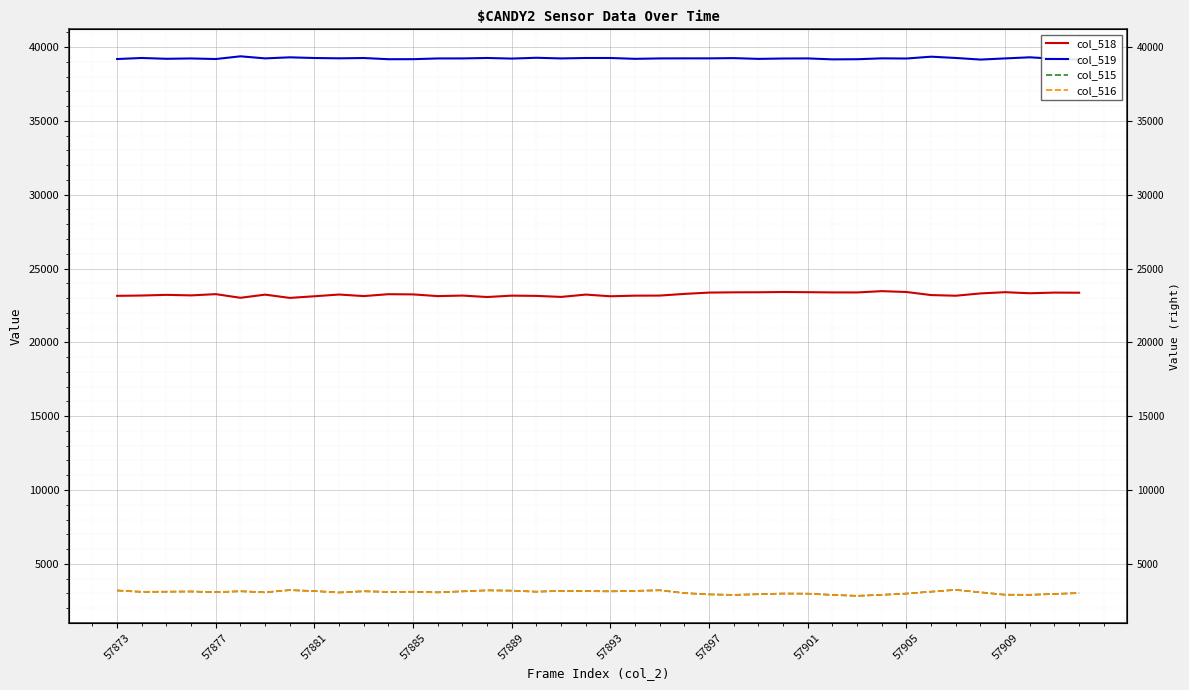

List the labels in order of col_519 value, largest first.

57893, 33, 37, 57901, 17, 34, 57877, 15, 19, 20, 57905, 10, 25, 57909, 23, 31, 24, 57897, 14, 18, 22, 28, 36, 57885, 13, 27, 32, 16, 57881, 38, 21, 26, 57873, 57889, 12, 11, 30, 29, 35, 39